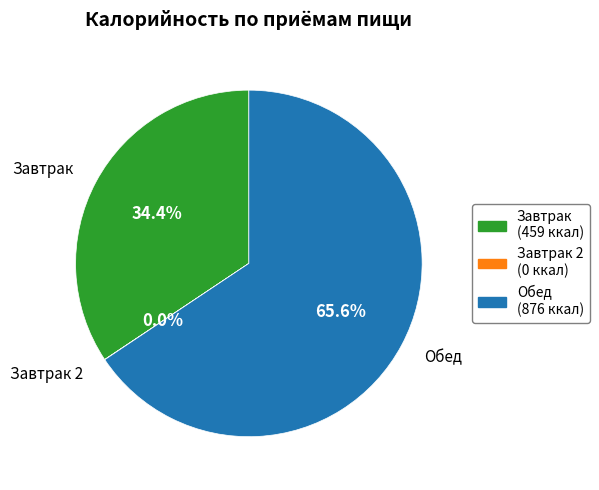

Does any single category account for the majority?

Yes